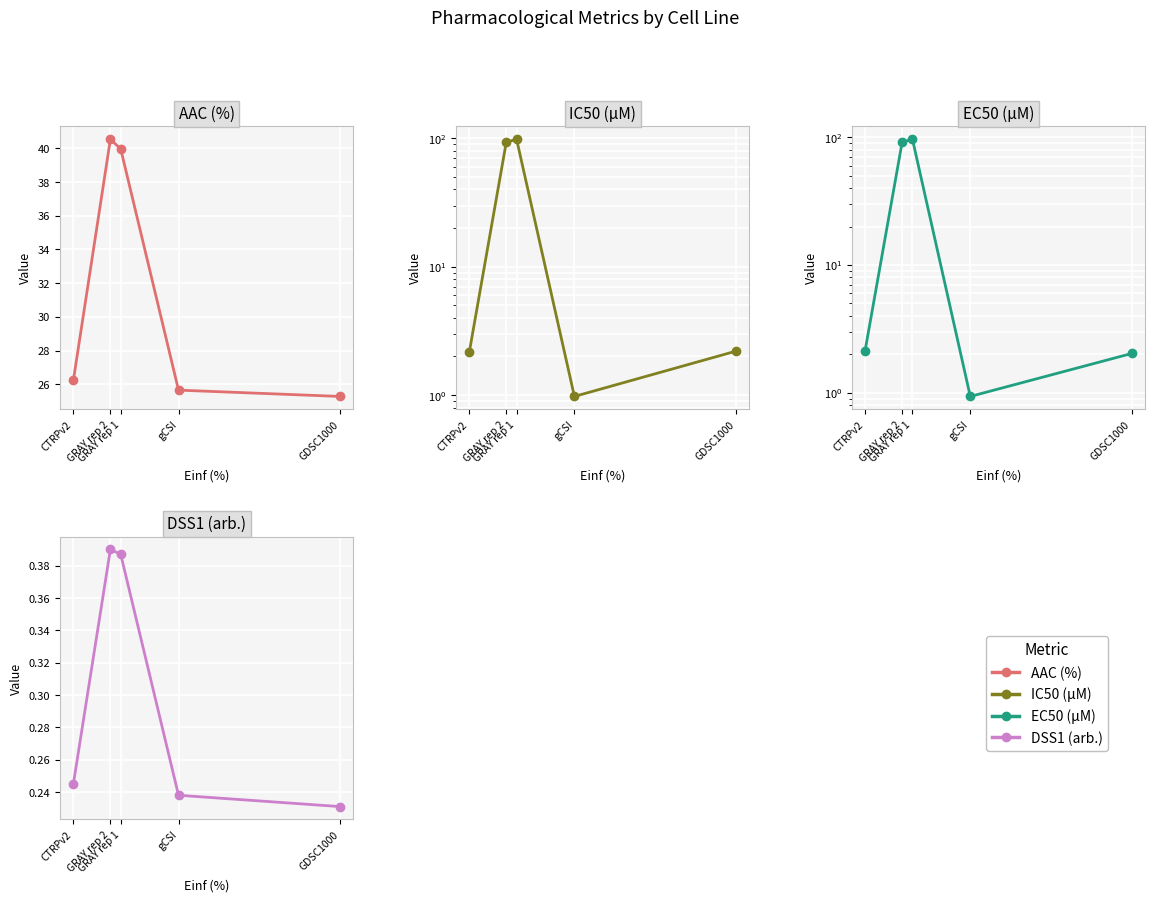

Is it true that IC50 (µM) equals 0.4 at gCSI?

False